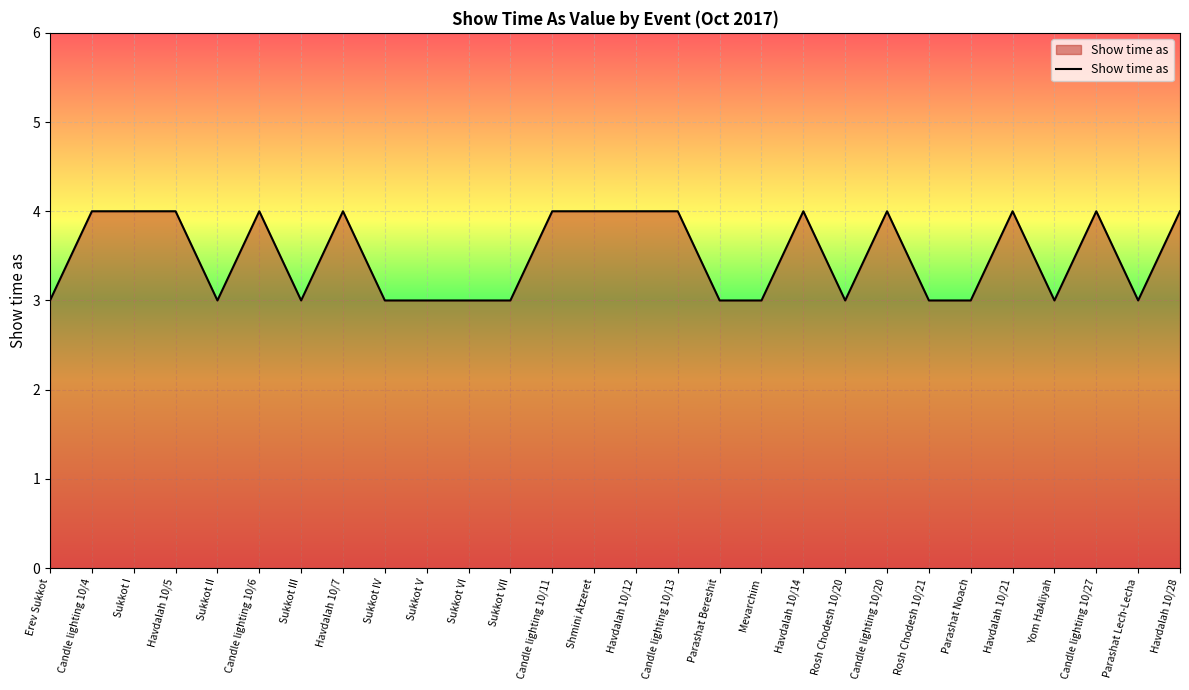

What is the greatest value displayed?

4